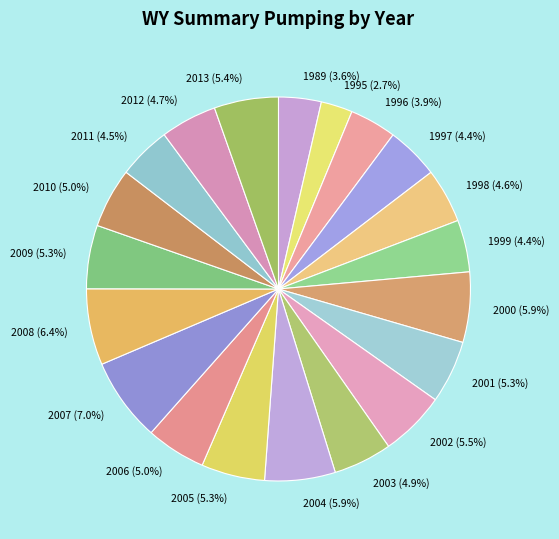

Which has a higher value, 2008 or 2003?

2008